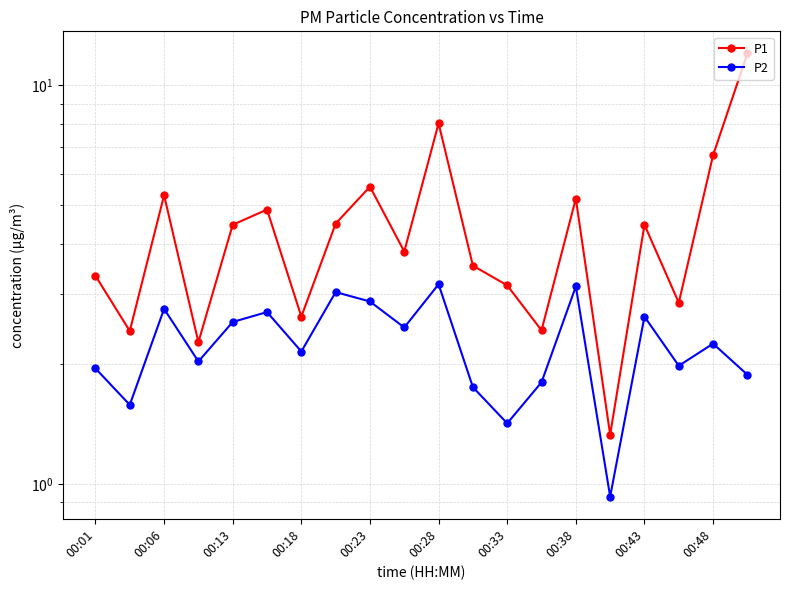

What is the sum of the P1 values at 00:23 and 19?

16.5